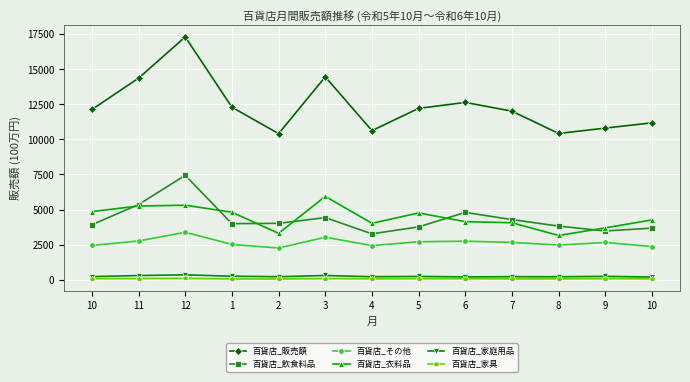

What is the difference between the highest and lowest values at 10?

12041